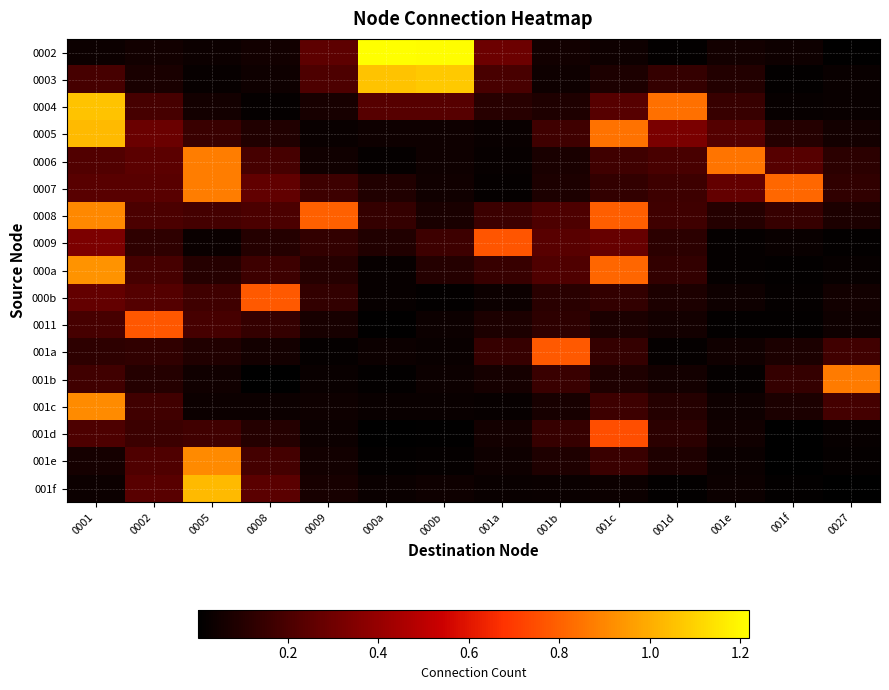

What is the total value across all series at 001d?

2.6